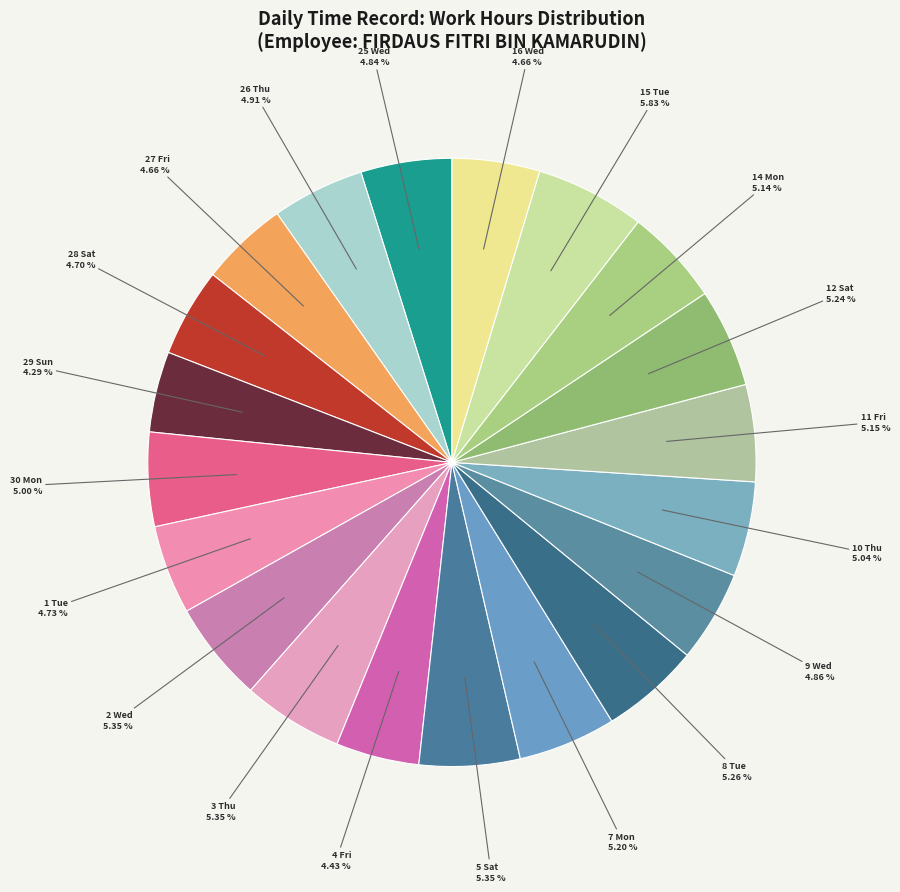

True or false: 8 Tue accounts for 18% of the total.

False